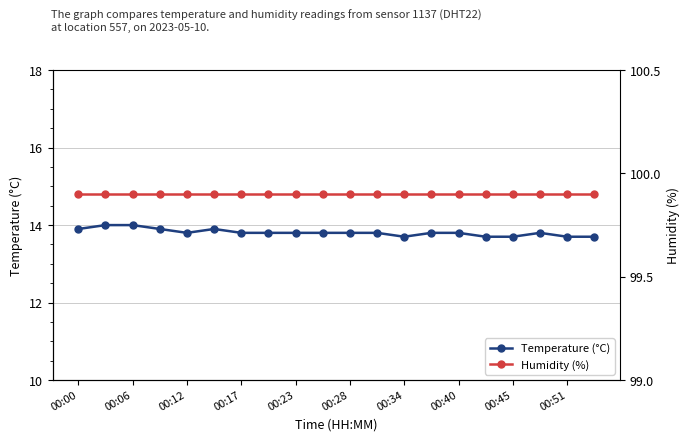

What is the lowest value of the Temperature (°C) series?

13.7